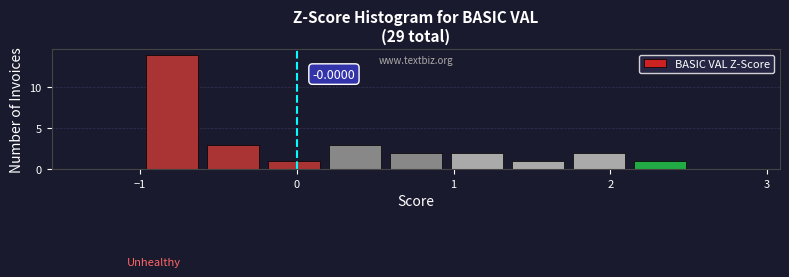

Read against the x-axis, roughly where is the centre of the tallest bar?

-0.8